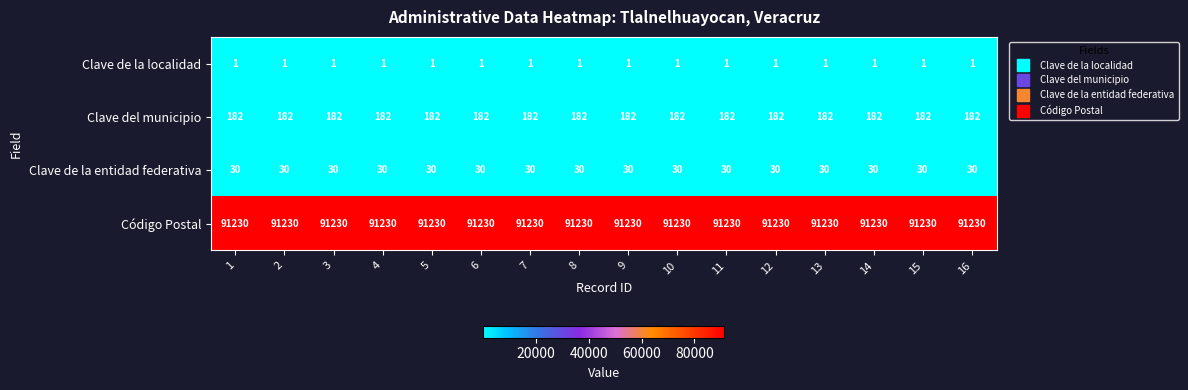

Is it true that Clave del municipio equals 182 at 12?

True